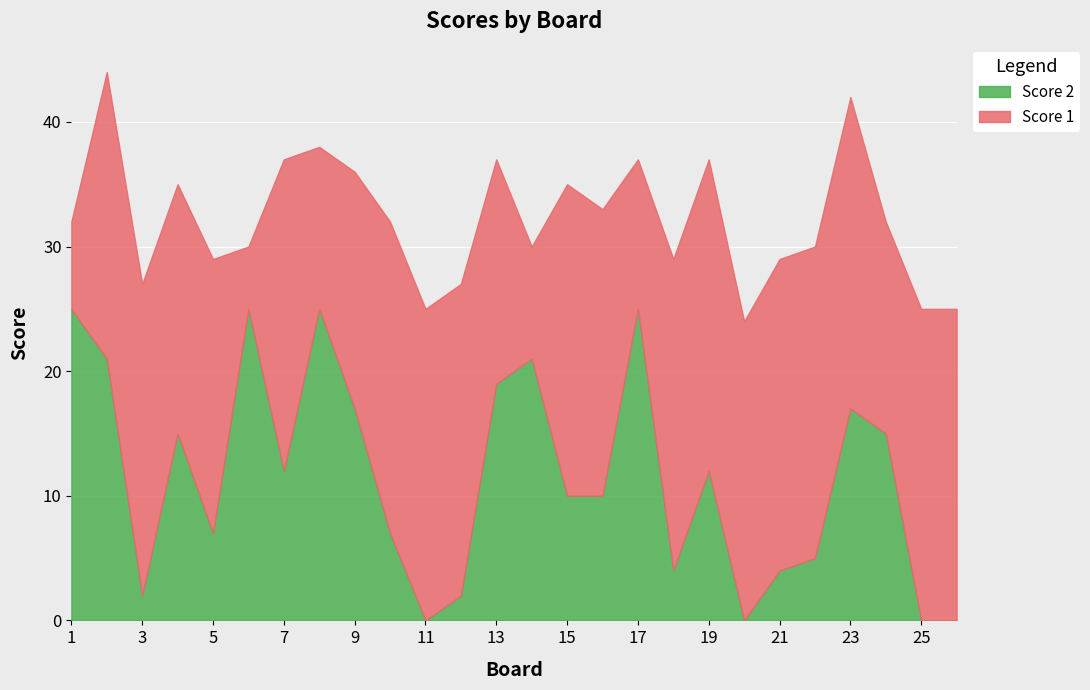

What is the greatest value displayed?

25